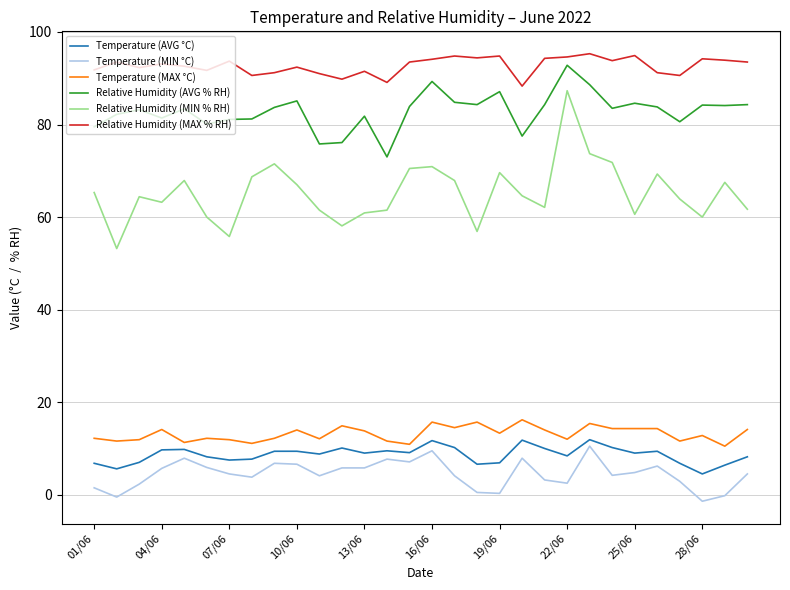

What is the greatest value displayed?

95.3